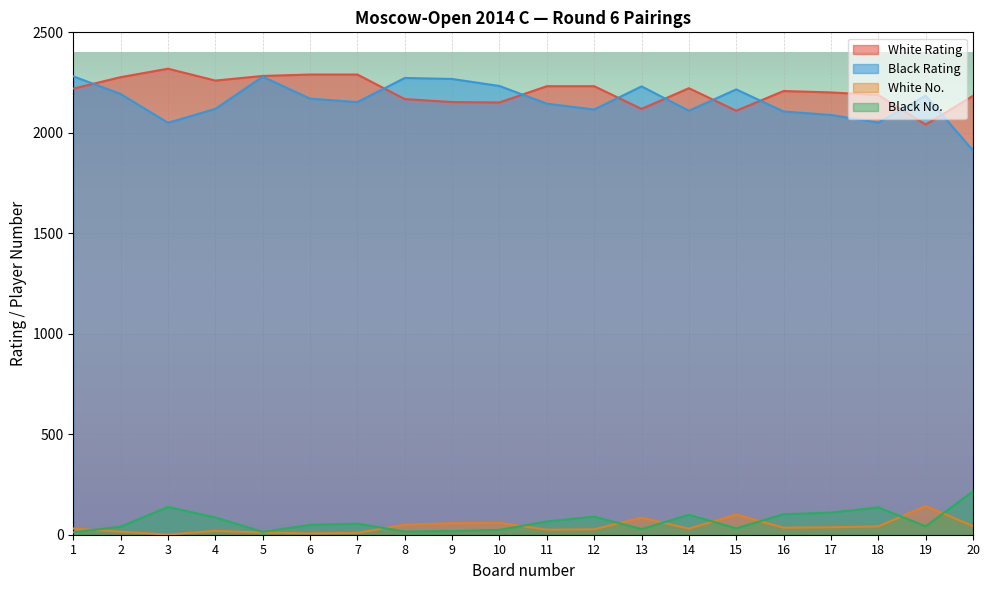

Is the value of Black Rating at 6 greater than the value of Black No. at 13?

Yes